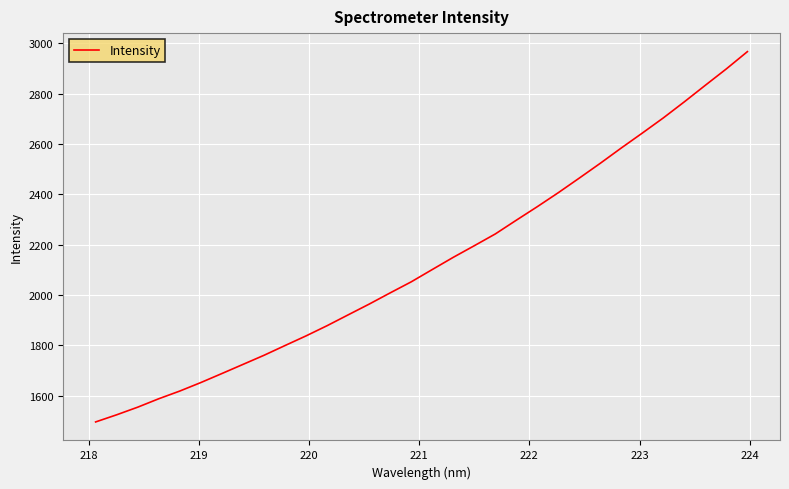

What is the difference between the maximum and minimum values?

1471.3